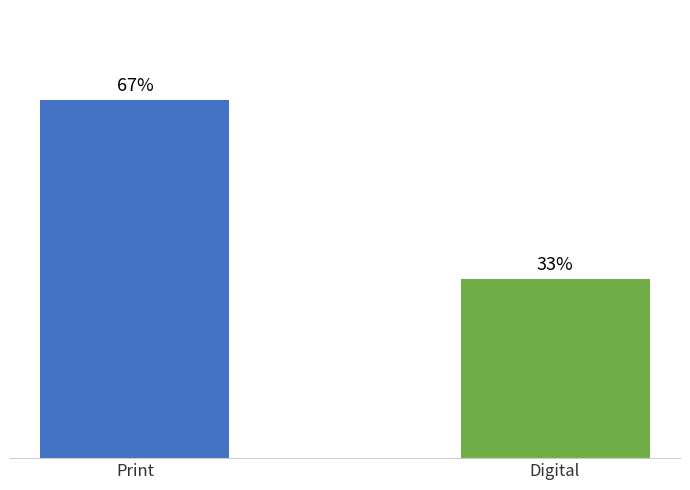

Does the chart contain any negative values?

No